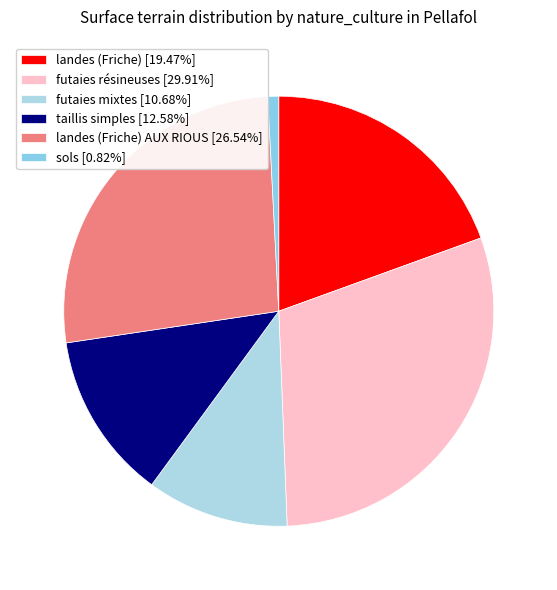

How many slices are in this pie chart?

6